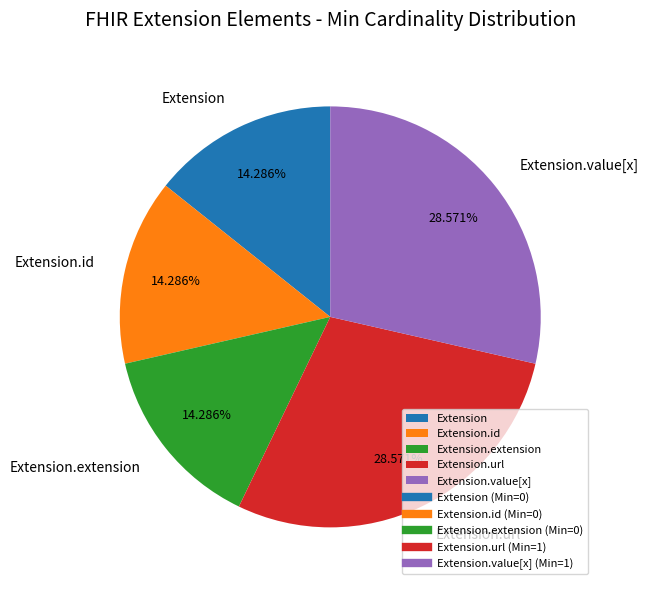

Count the number of slices in the pie.

5